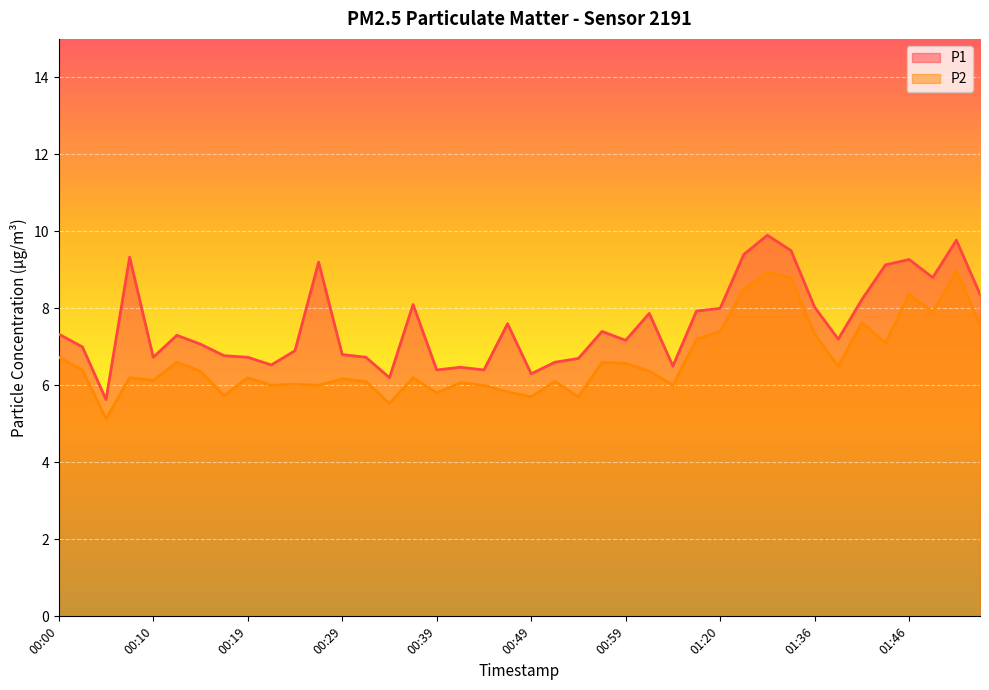

What is the difference between the maximum and minimum values in the P1 series?

4.3